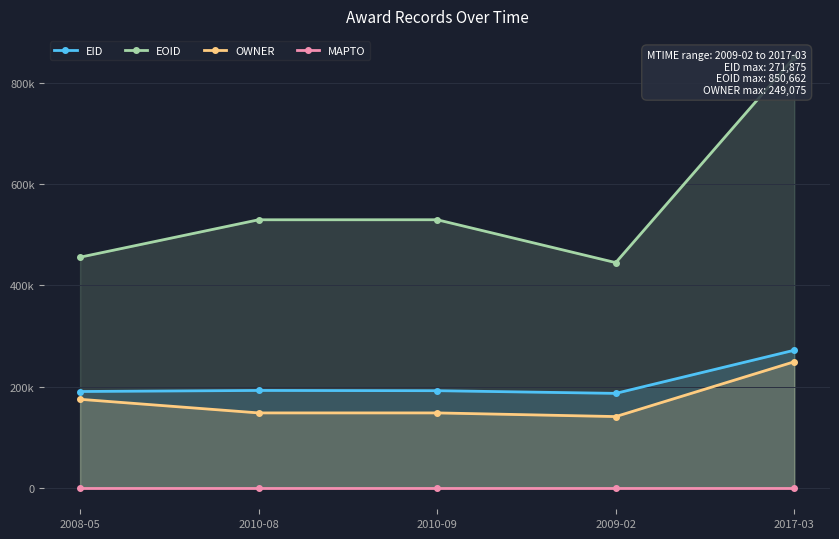

Which category has the highest value in the EID series?

2017-03